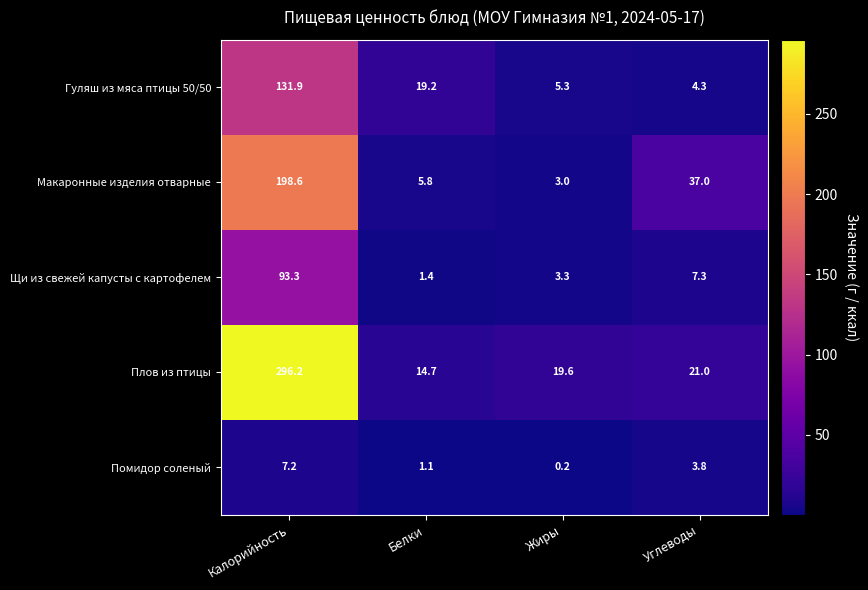

Reading right to left, transcribe all the data shown in this chart.

Гуляш из мяса птицы 50/50: 4.3	5.3	19.2	131.9
Макаронные изделия отварные: 37.0	3.0	5.8	198.6
Щи из свежей капусты с картофелем: 7.3	3.3	1.4	93.3
Плов из птицы: 21.0	19.6	14.7	296.2
Помидор соленый: 3.8	0.2	1.1	7.2